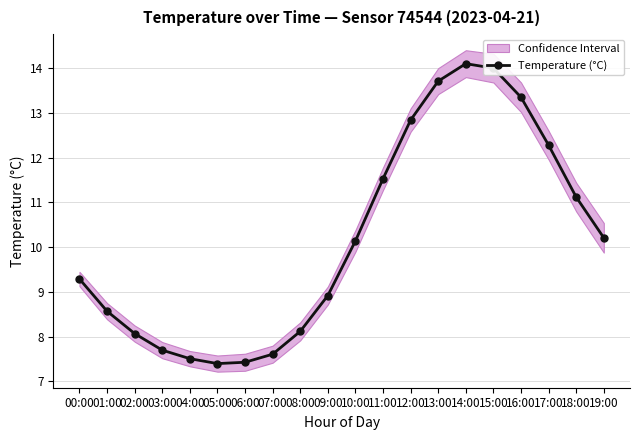

Is it true that the value at 14:00 is 14.1?

True